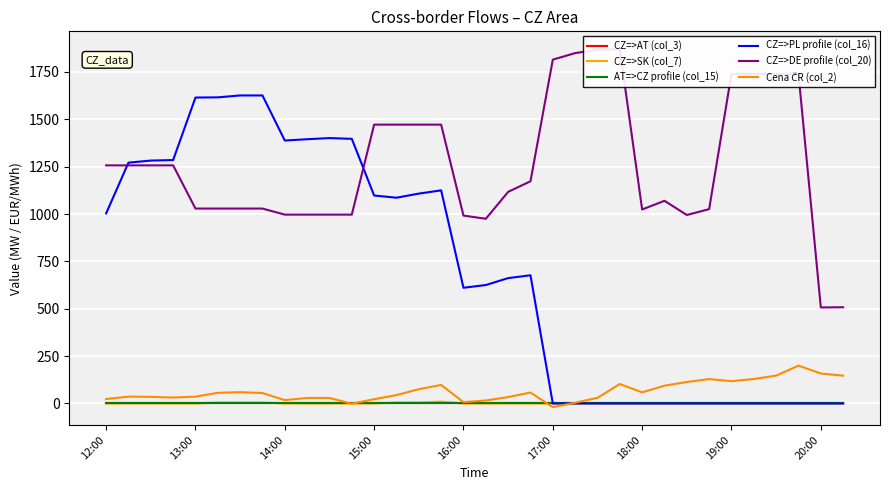

How many data points in CZ=>DE profile (col_20) are above 1173?

16